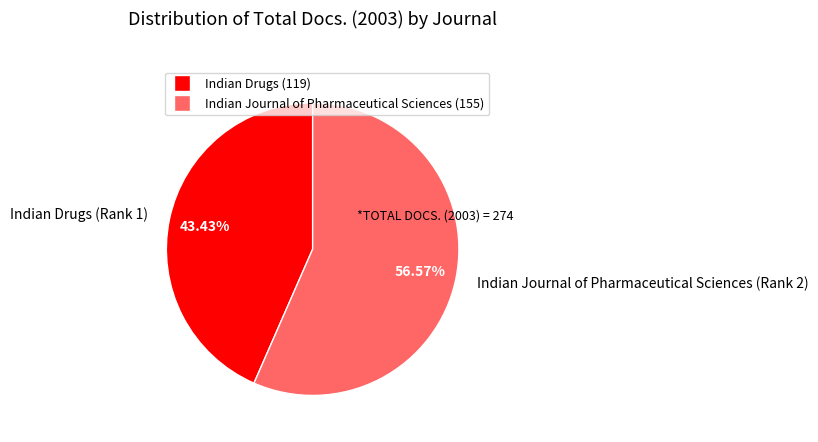

To the nearest percent, what portion does Indian Drugs (Rank 1) represent?

43%